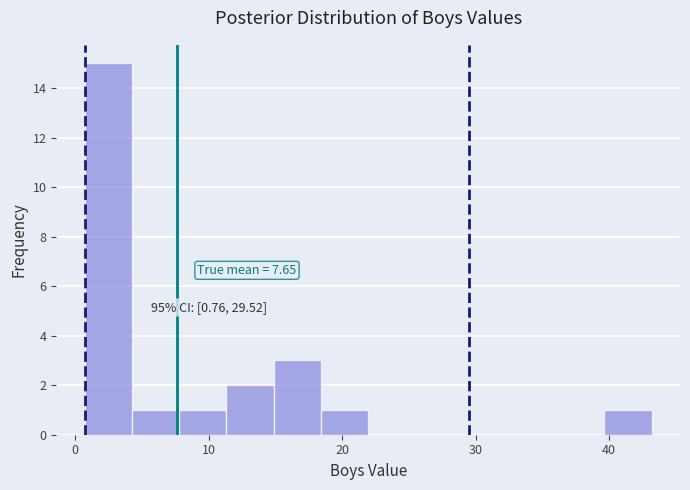

Around what value on the x-axis is the tallest bar? Give the approximate position of its centre, as read against the axis.

2